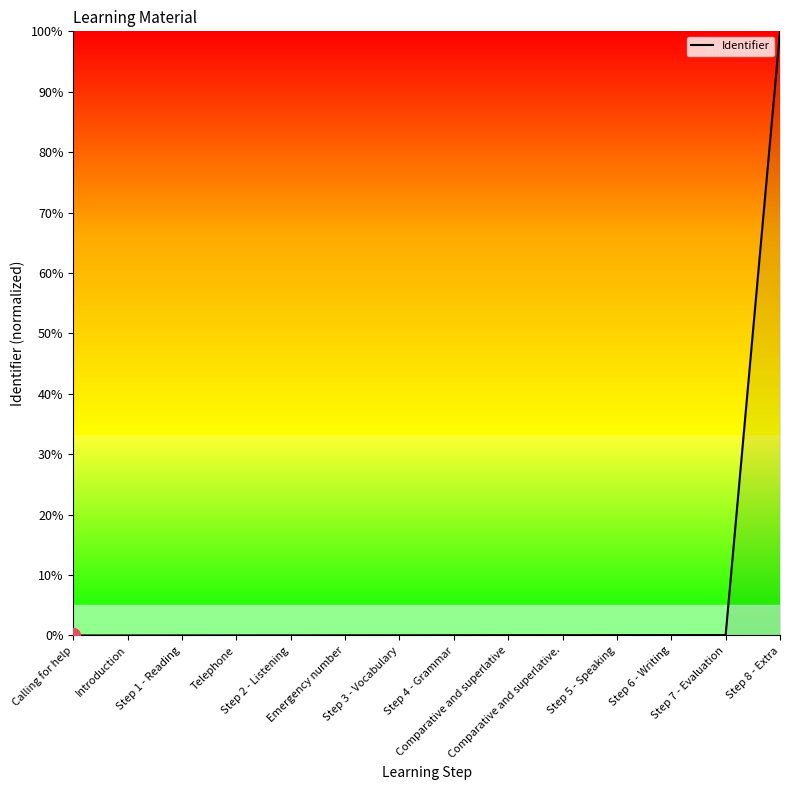

What is the average value?

7.2